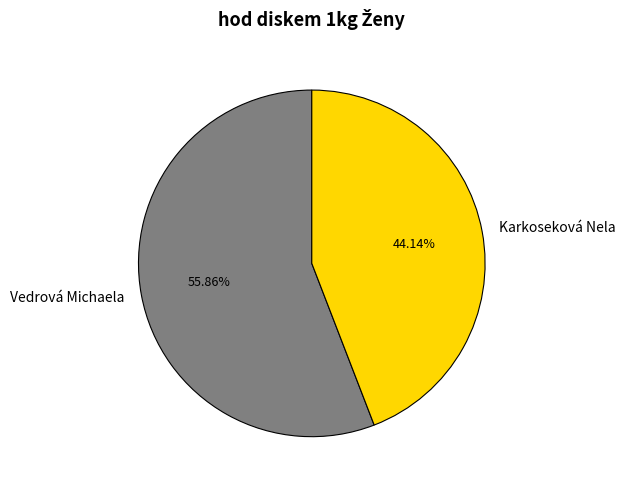

What percentage is the Karkoseková Nela slice, to the nearest percent?

44%